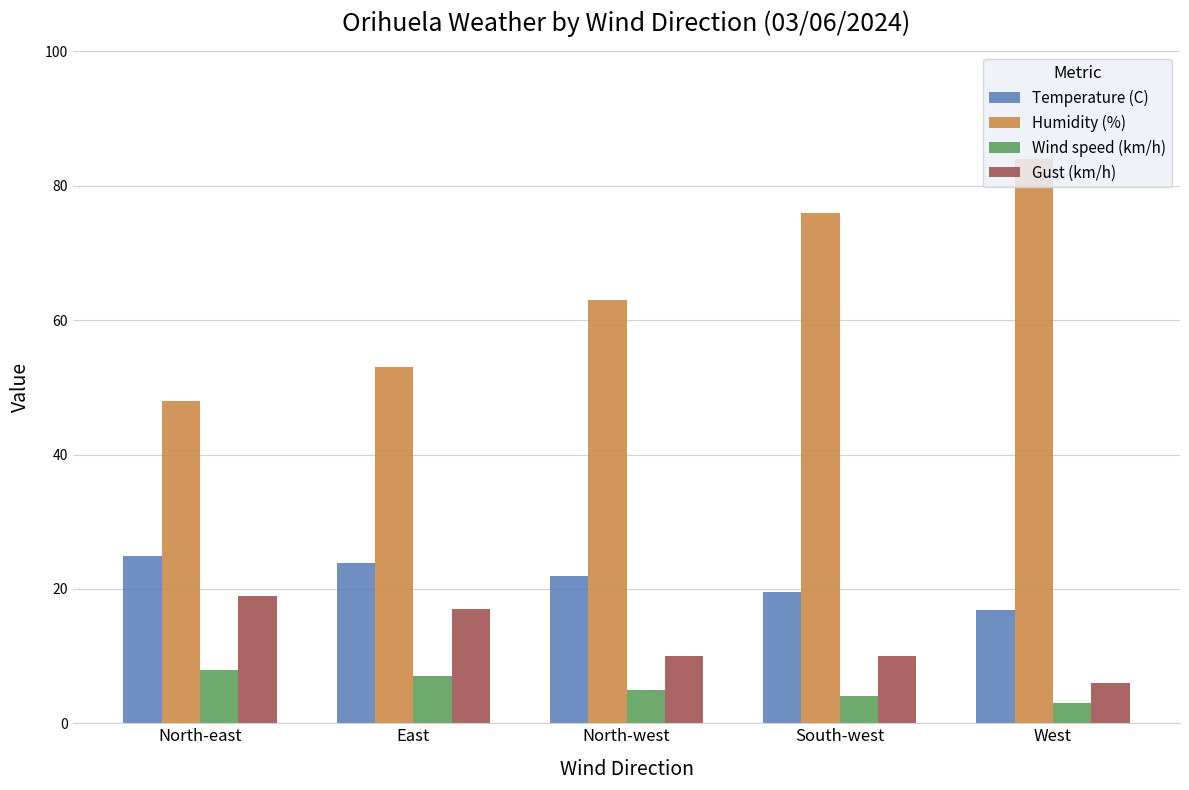

What is the value of the Temperature (C) bar at the 4th from the left?

19.6